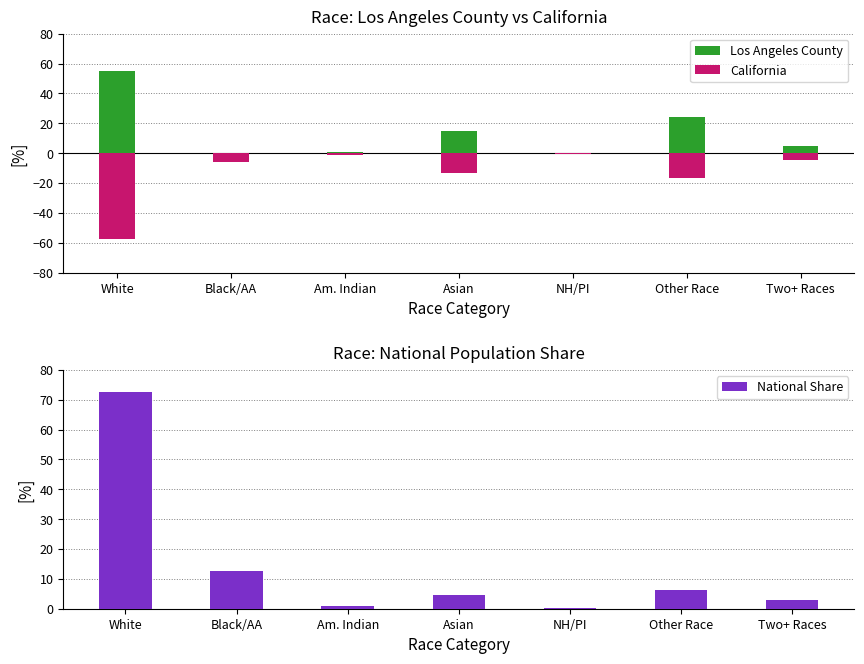

Which series has the largest total across all categories?

Los Angeles County